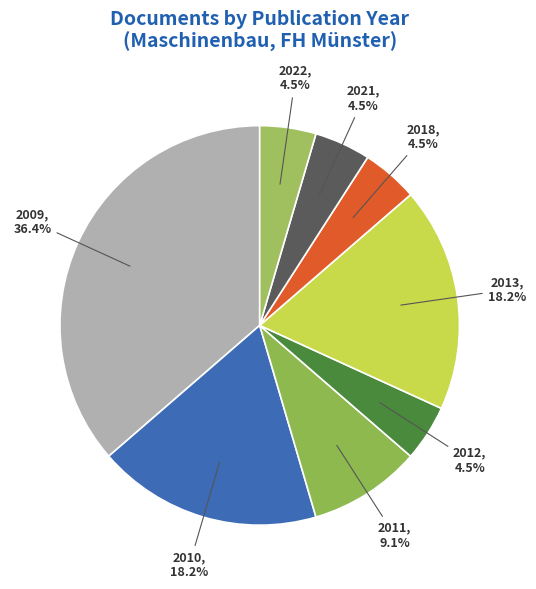

Does 2011 account for over 50% of the chart?

No